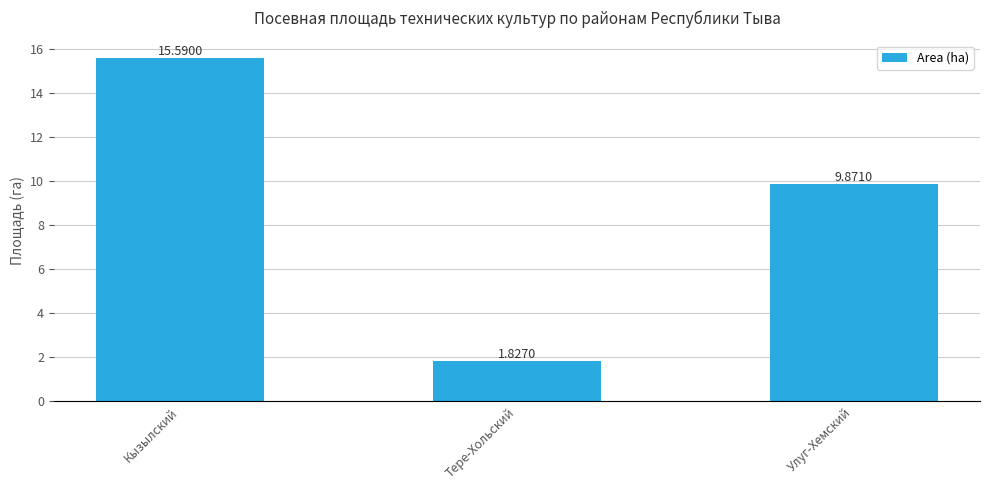

At which category does the chart reach its minimum across all series?

Тере-Хольский